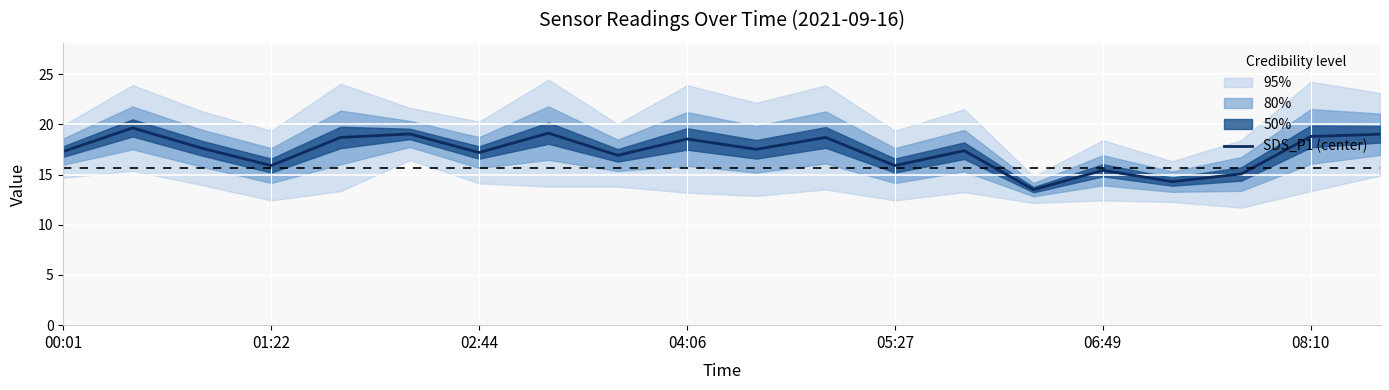

The SDS_P1 (center) series shows 23.7 at 06:49. True or false?

False